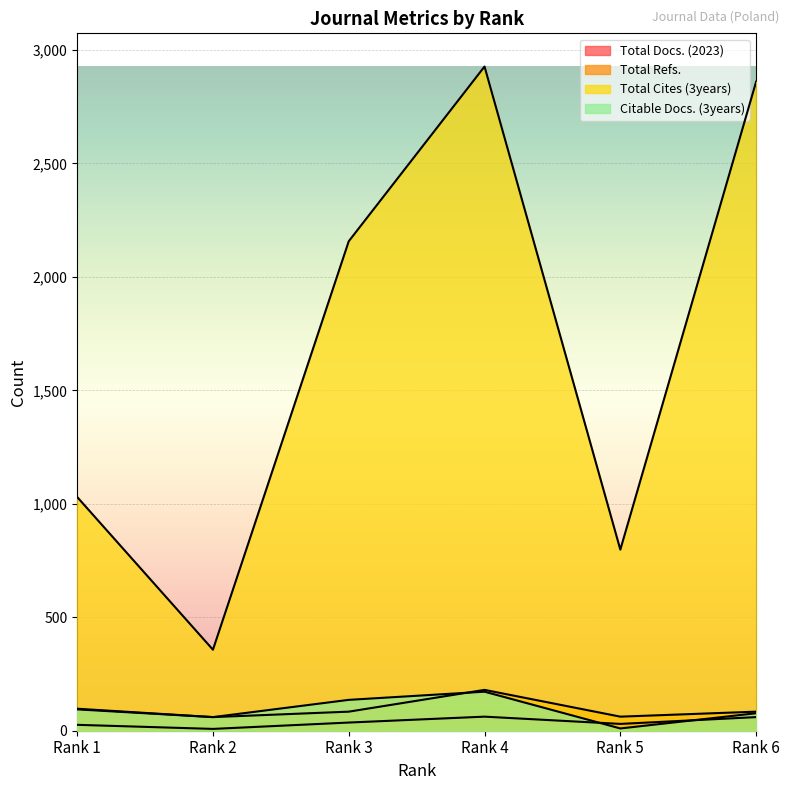

At which label is Total Docs. (2023) closest to 35?

Rank 3